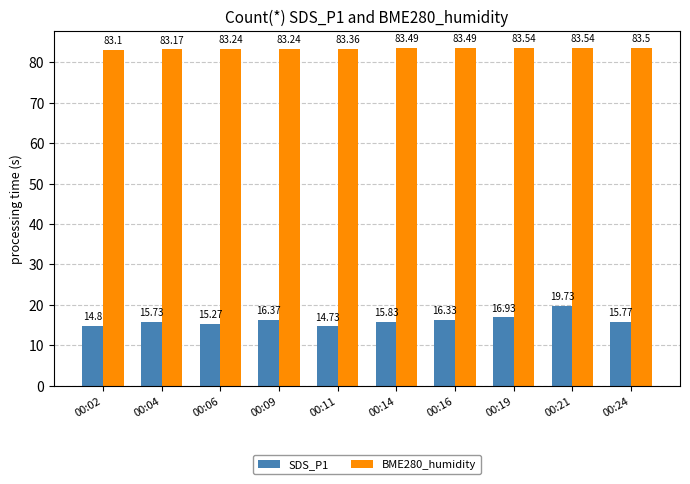

What value does the SDS_P1 series have at 00:16?

16.3